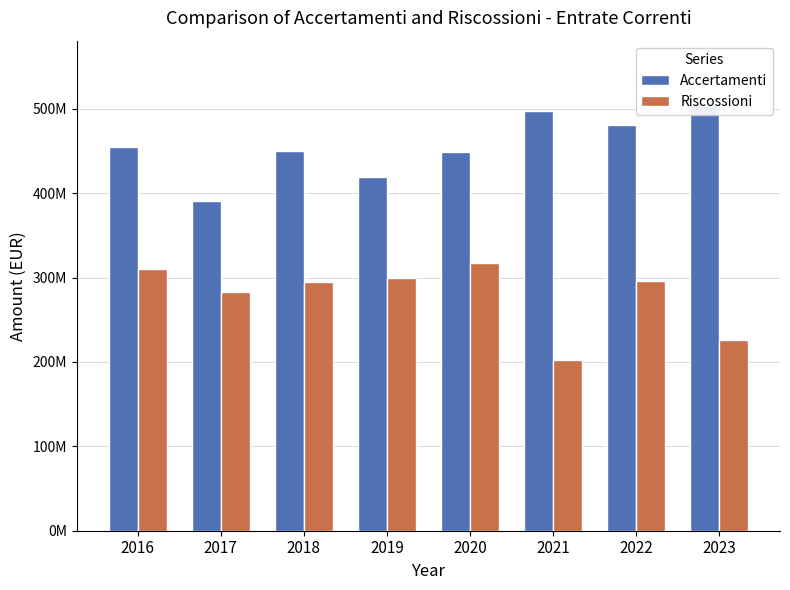

True or false: Accertamenti has a value of 710747954.6 at 2016.

False